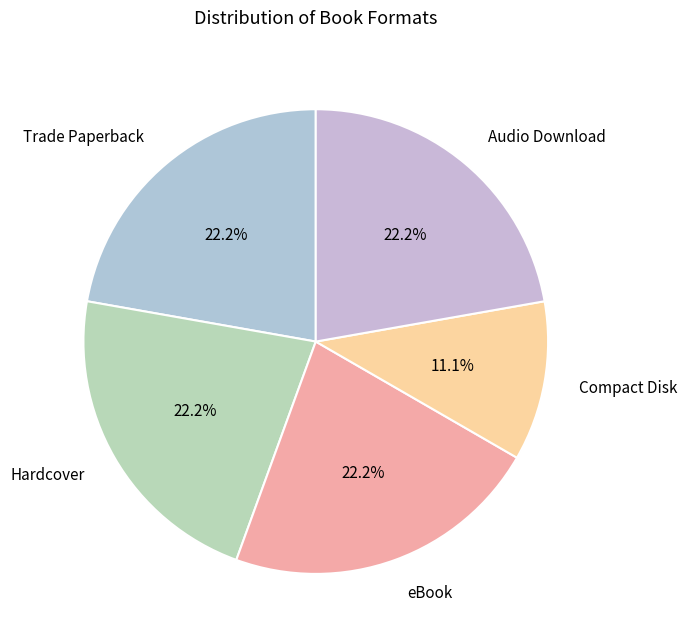

To the nearest percent, what percentage of the pie is Compact Disk?

11%